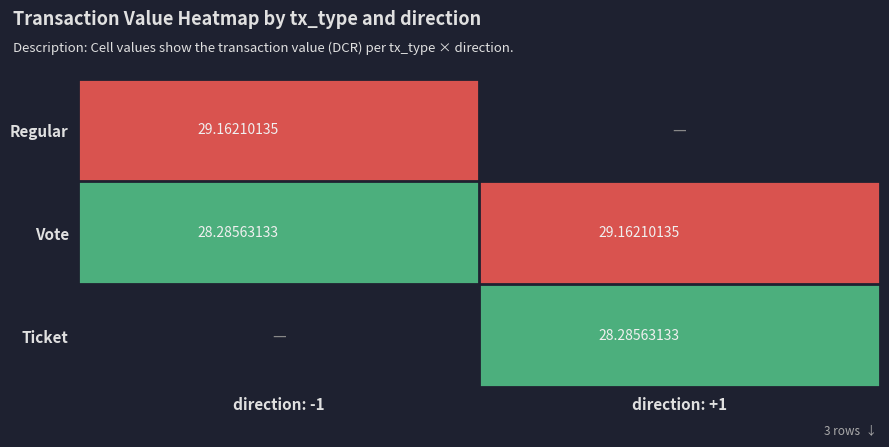

Is it true that Vote equals 11.6 at direction: +1?

False